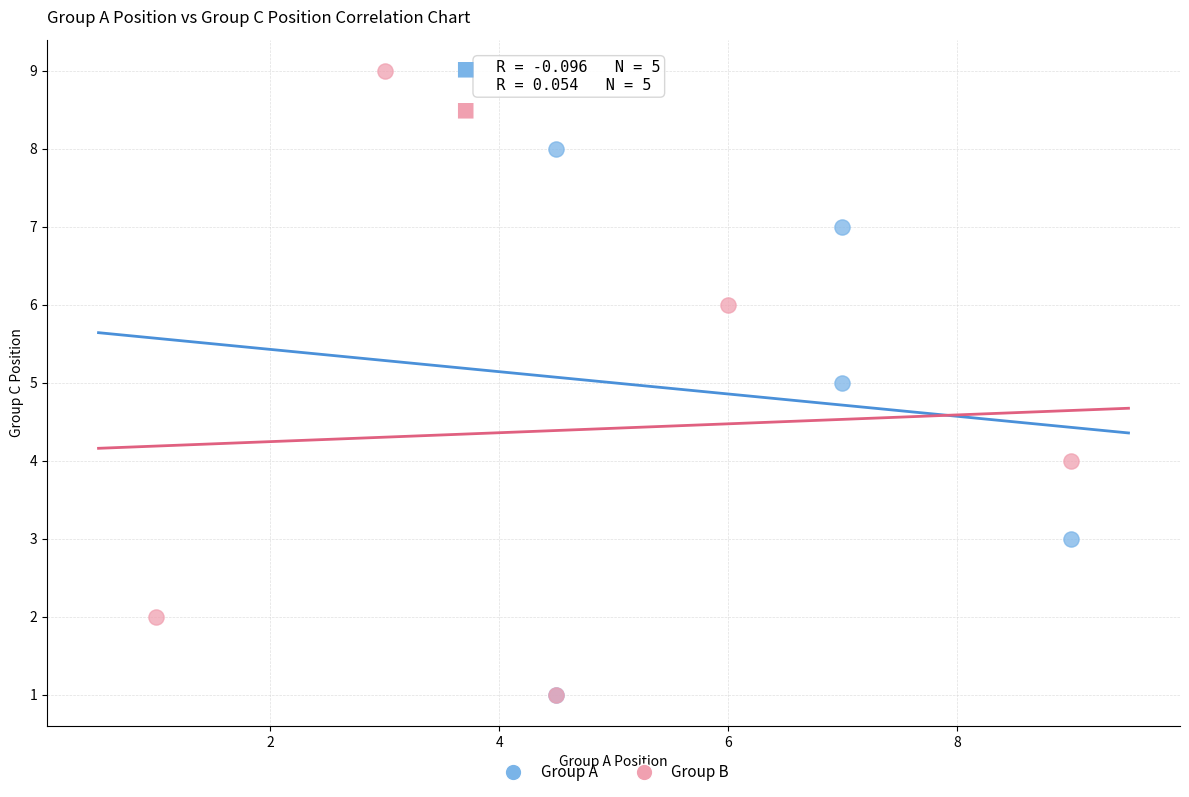

Which series reaches the maximum Y coordinate?

Group B